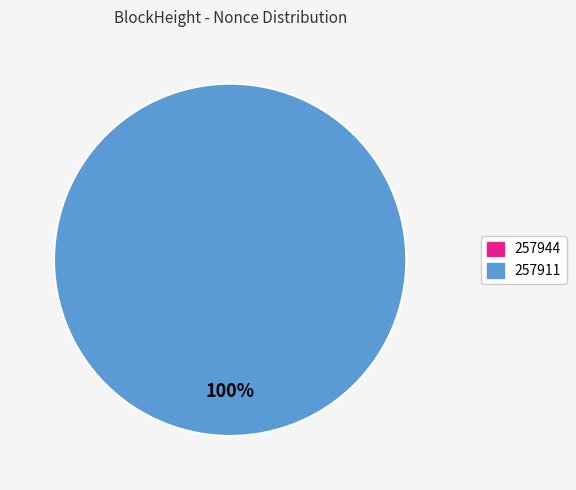

What is the largest slice in the pie chart?

257911